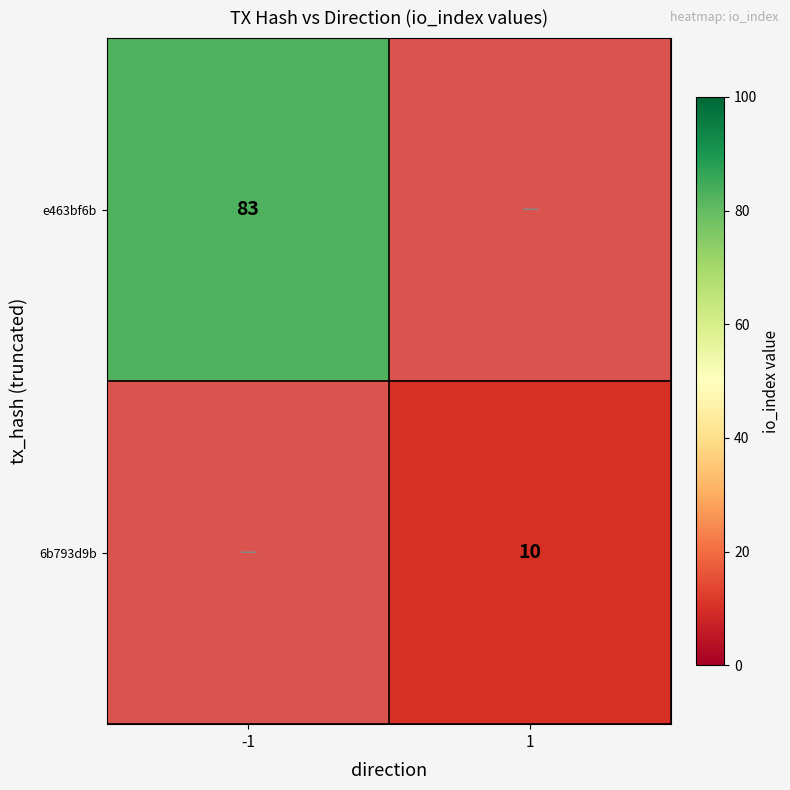

The e463bf6b series shows 55 at -1. True or false?

False